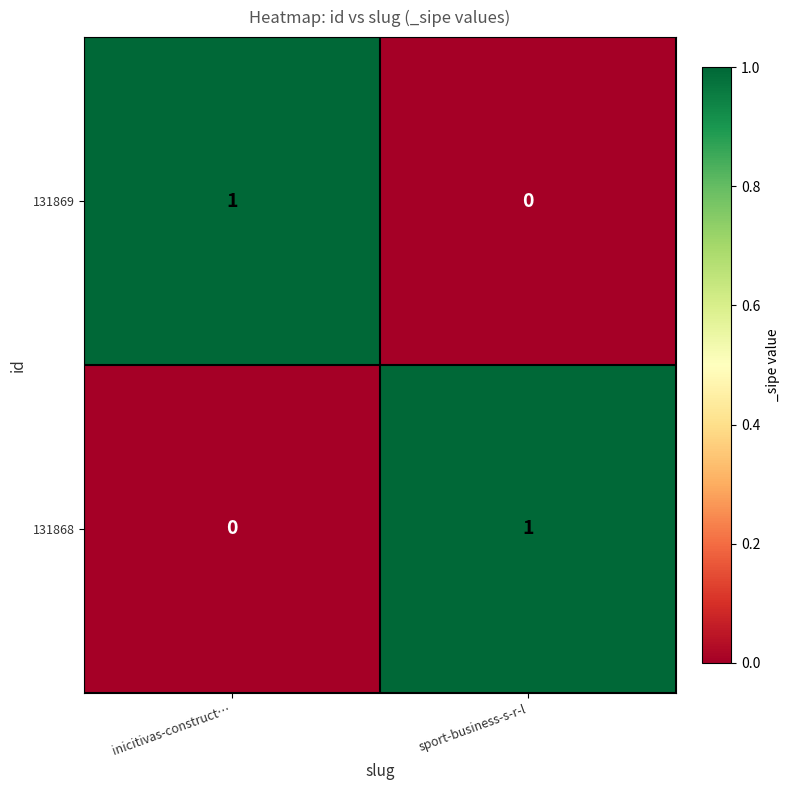

Is it true that 131869 equals 1 at inicitivas-construct…?

True